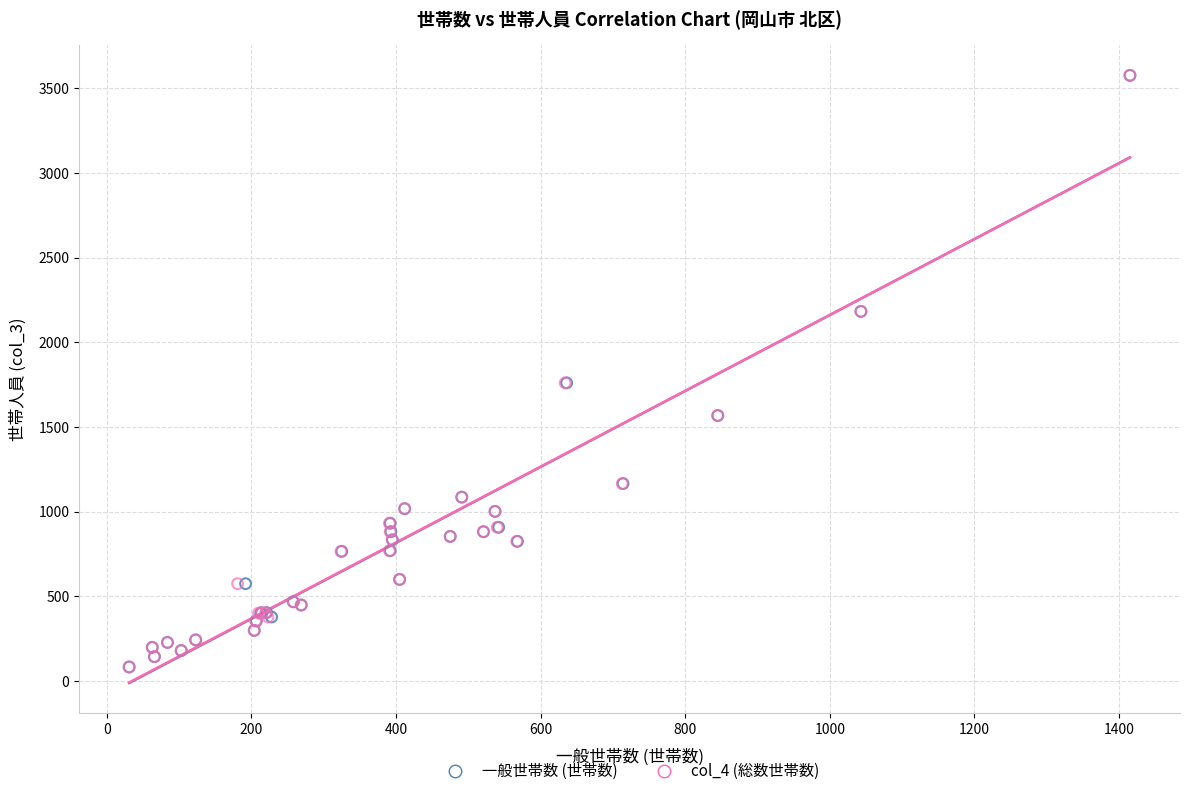

What are all the series names shown in the legend?

一般世帯数 (世帯数), col_4 (総数世帯数)